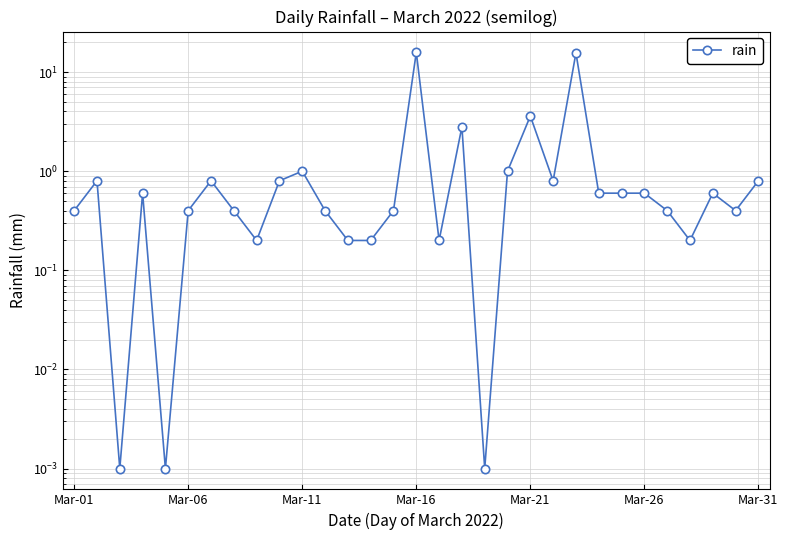

What position from the left is 13?

14